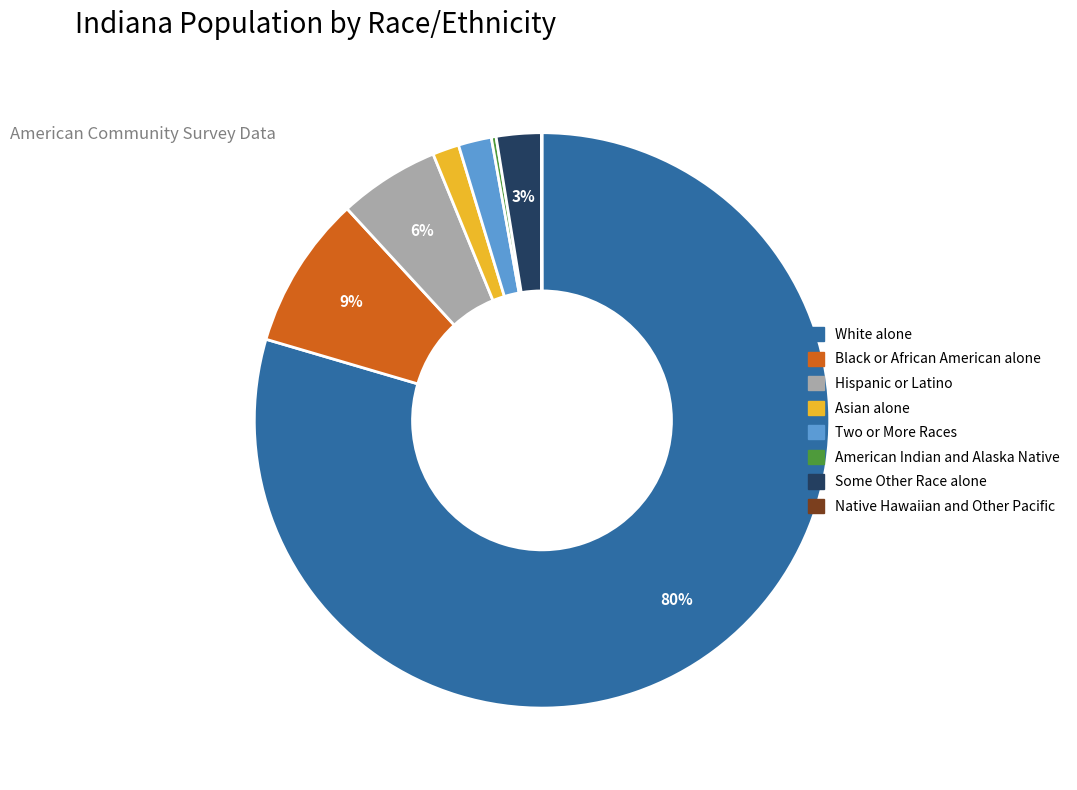

True or false: Black or African American alone accounts for 9% of the total.

True